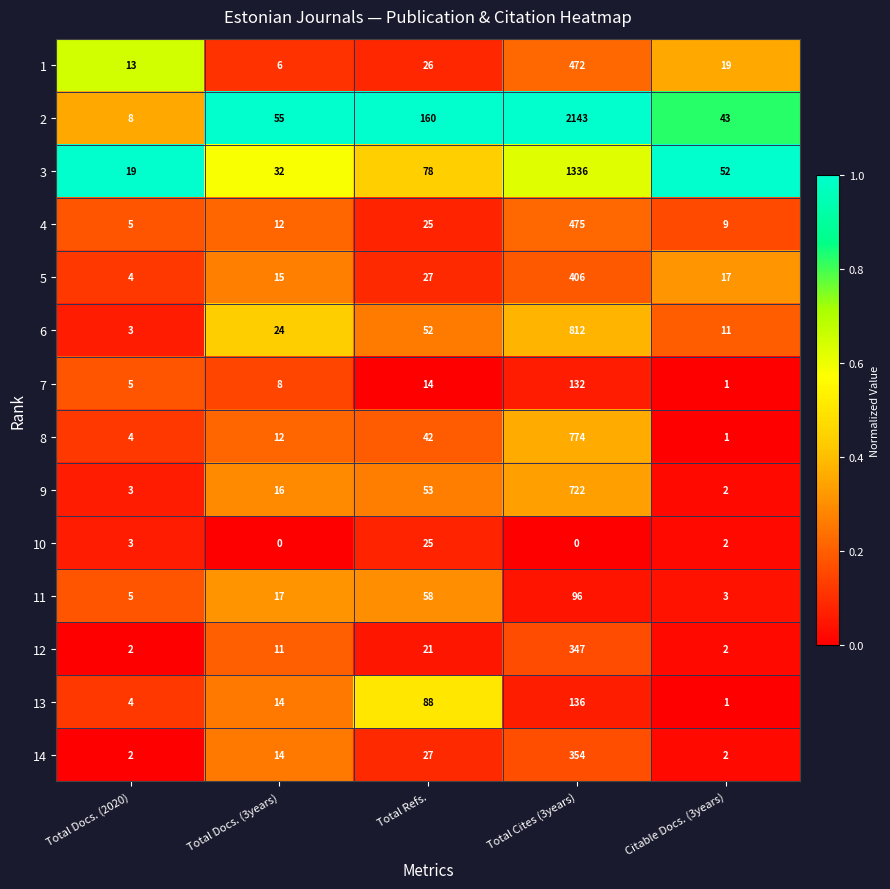

Which series has the largest total across all categories?

2